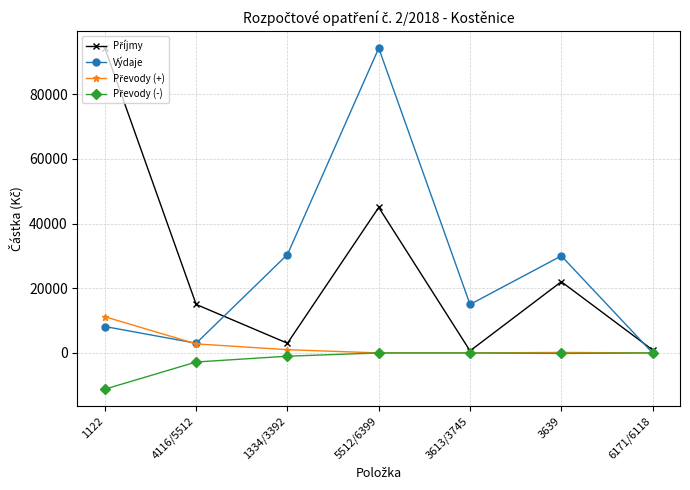

What is the total value across all series at 5512/6399?

139240